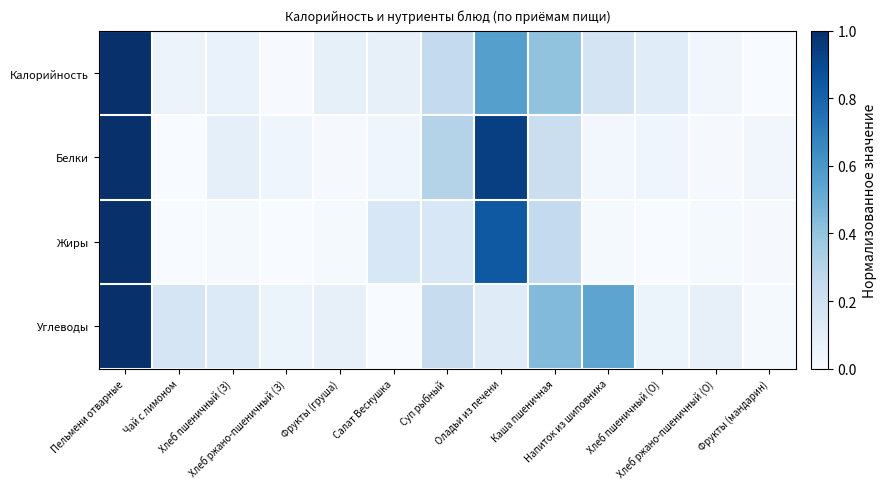

What is the total value across all series at Салат Веснушка?

0.3